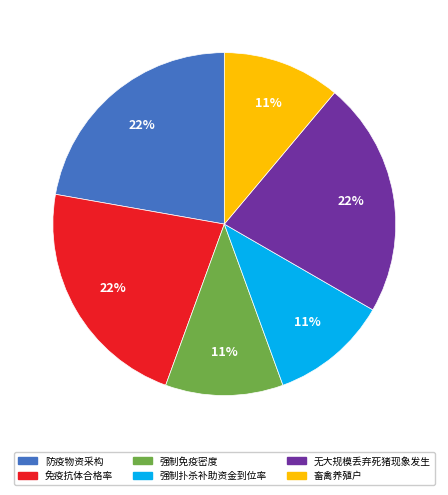

How many segments does this pie chart have?

6